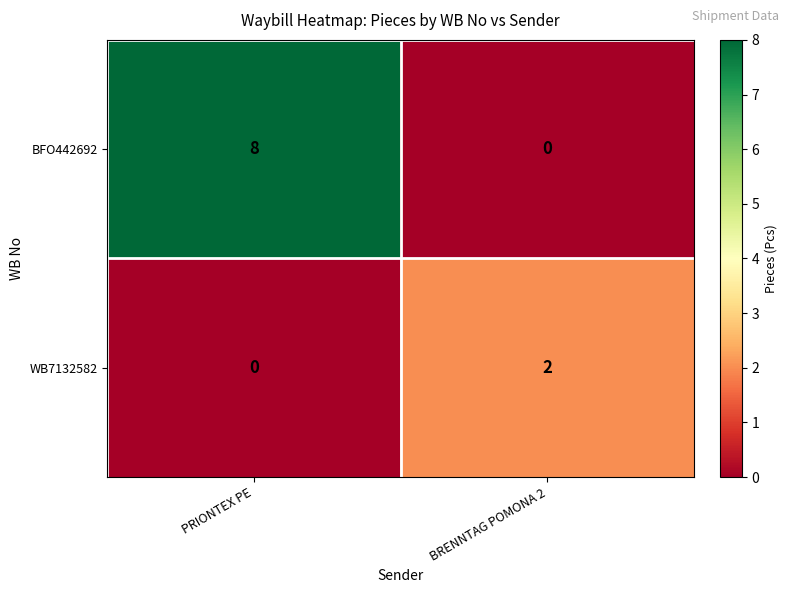

Is it true that BFO442692 equals 0 at BRENNTAG POMONA 2?

True